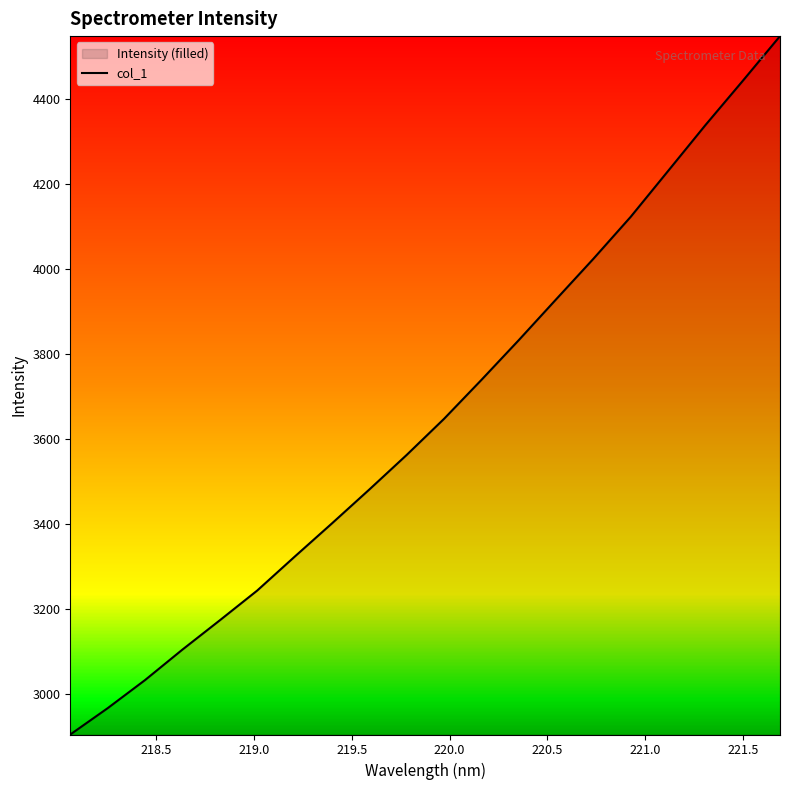

What is the smallest value displayed?

2905.2